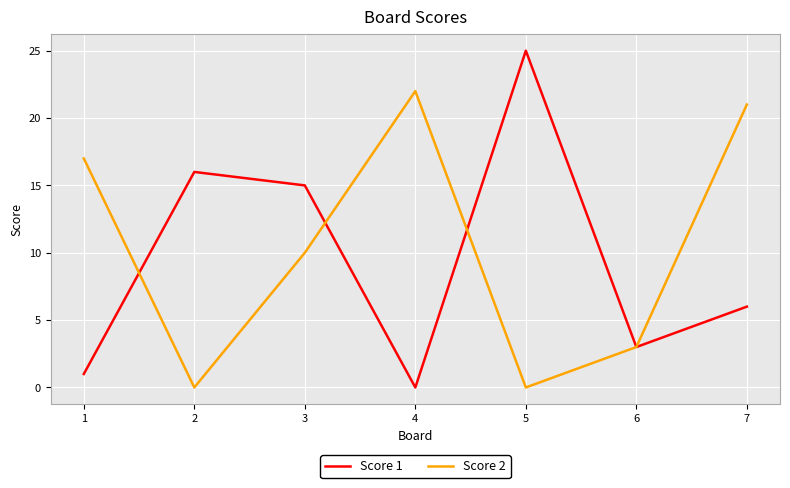

Which label corresponds to the largest value in the chart?

5